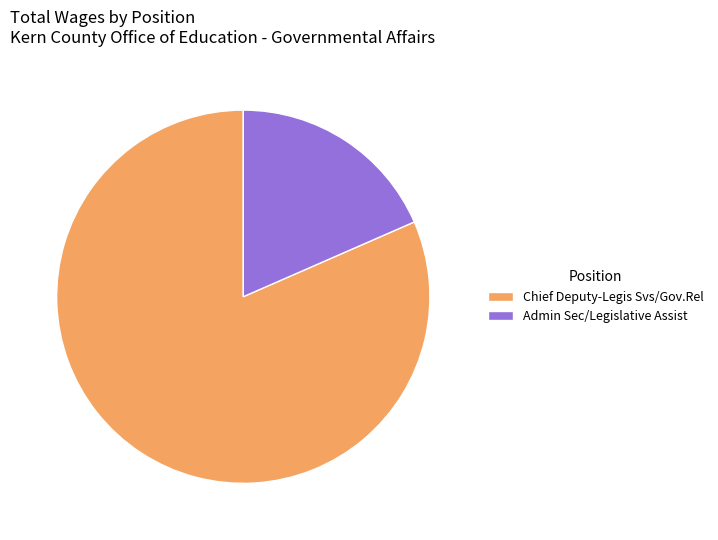

Does any single category account for the majority?

Yes